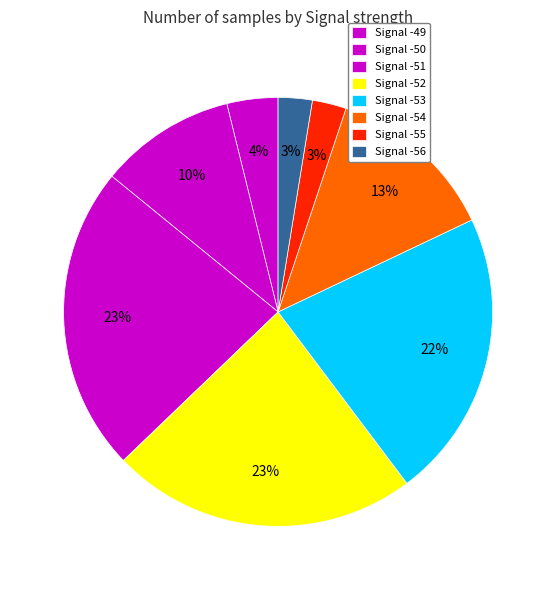

True or false: Signal -53 accounts for 29% of the total.

False